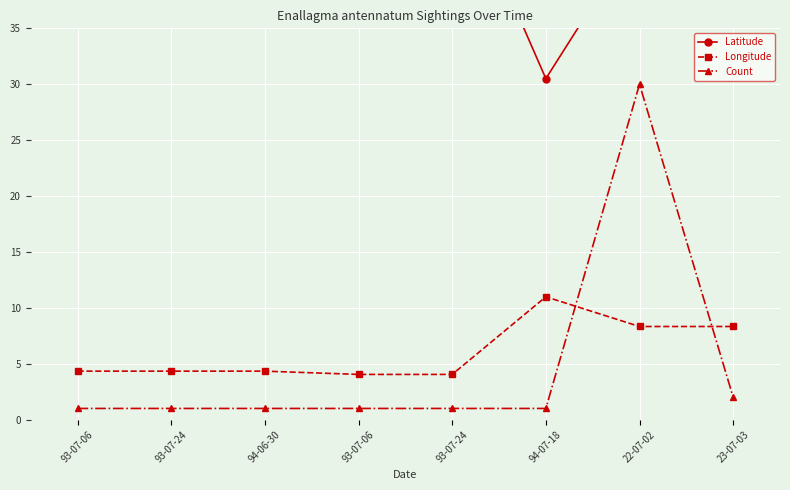

Which category has the highest value in the Longitude series?

94-07-18